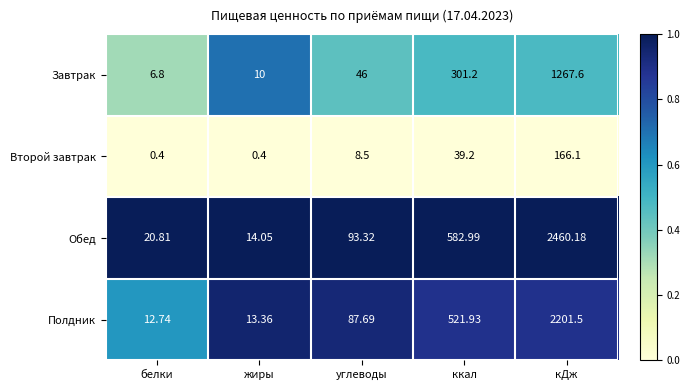

Rank the series by their maximum value, from highest to lowest.

Обед, Полдник, Завтрак, Второй завтрак